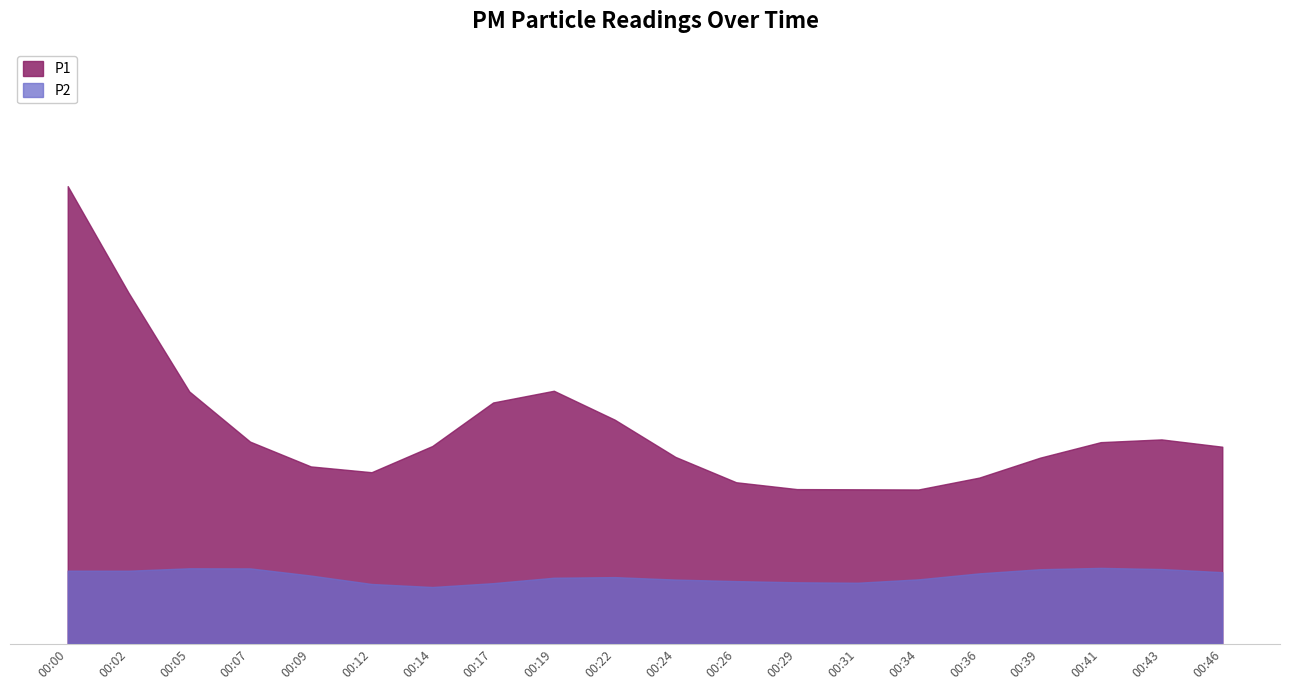

Rank the series by their average value, from lowest to highest.

P2, P1